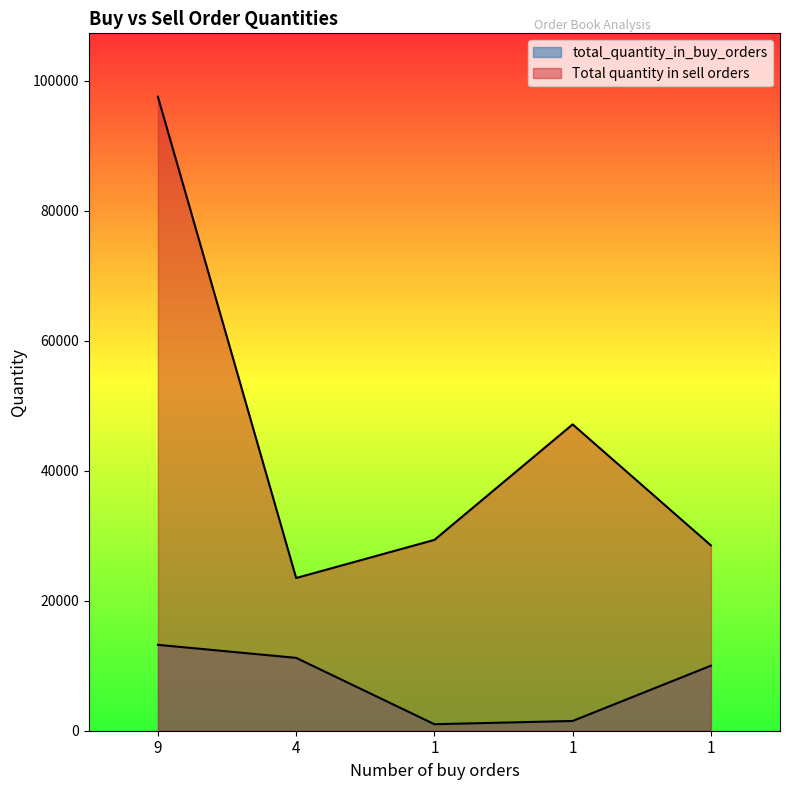

The Total quantity in sell orders series shows 29663 at 9. True or false?

False